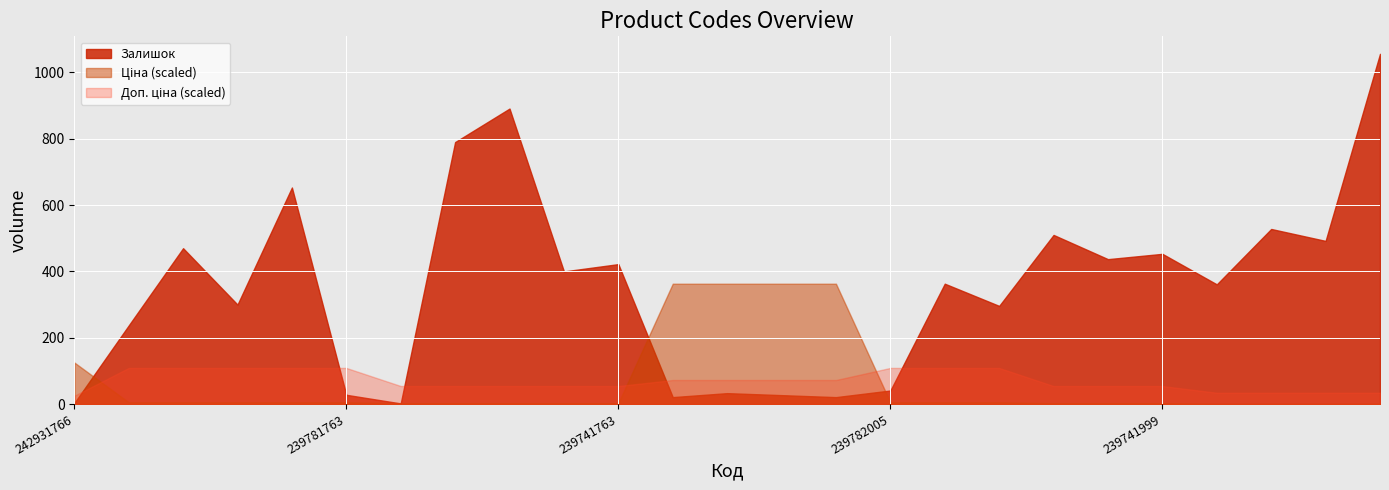

What is the difference between the Залишок values at 239691766 and 239781765?

279.0